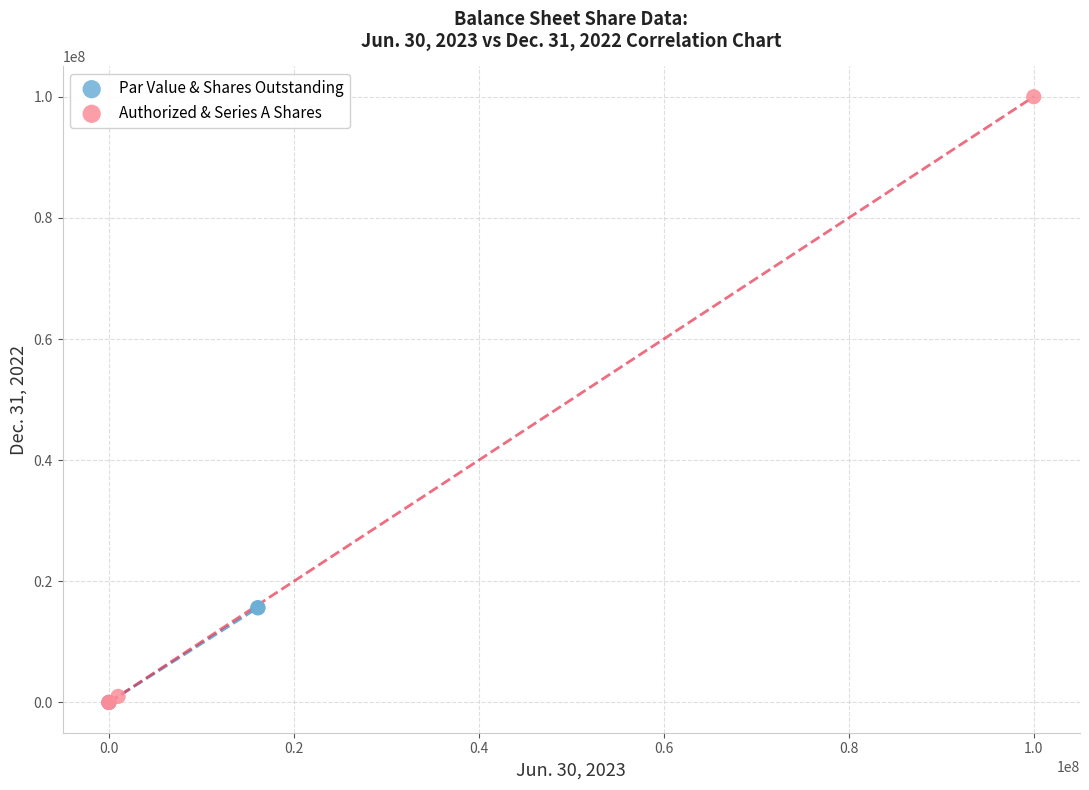

What are all the series names shown in the legend?

Par Value & Shares Outstanding, Authorized & Series A Shares